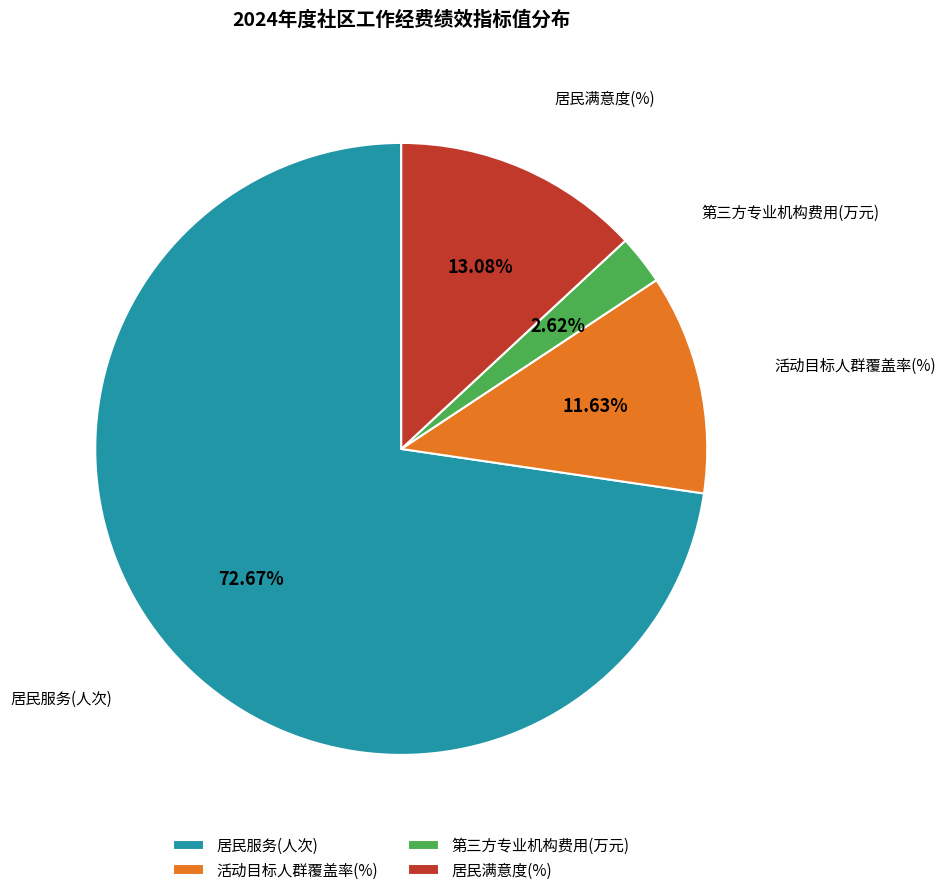

What is the total percentage of 居民服务(人次) and 活动目标人群覆盖率(%)?

84.3%